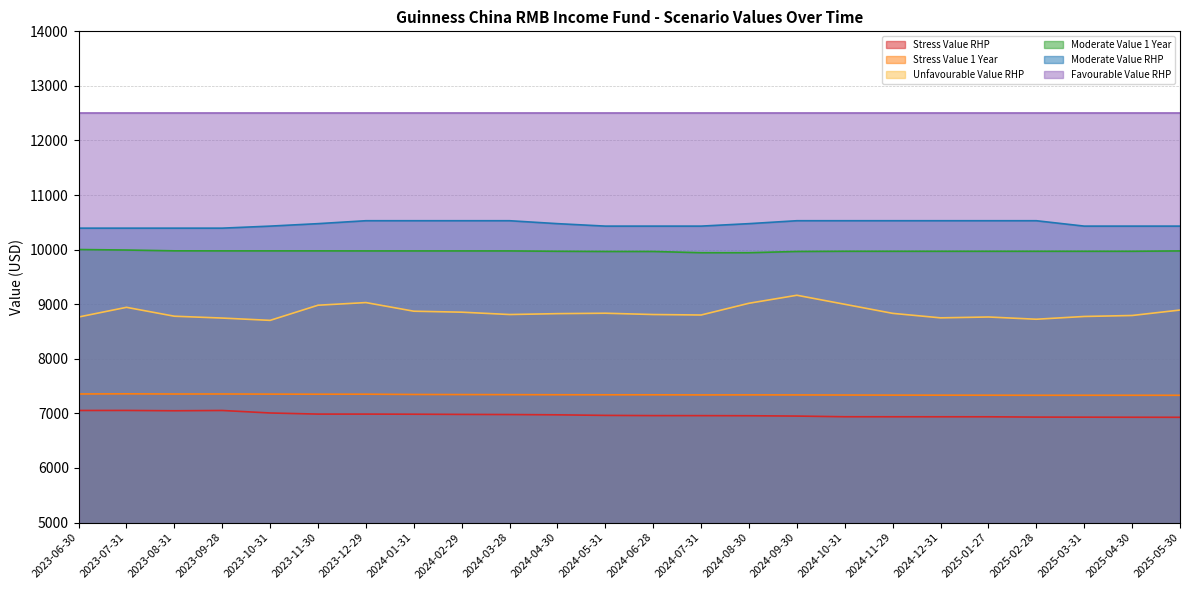

True or false: Unfavourable Value RHP and Moderate Value 1 Year cross at least once.

False